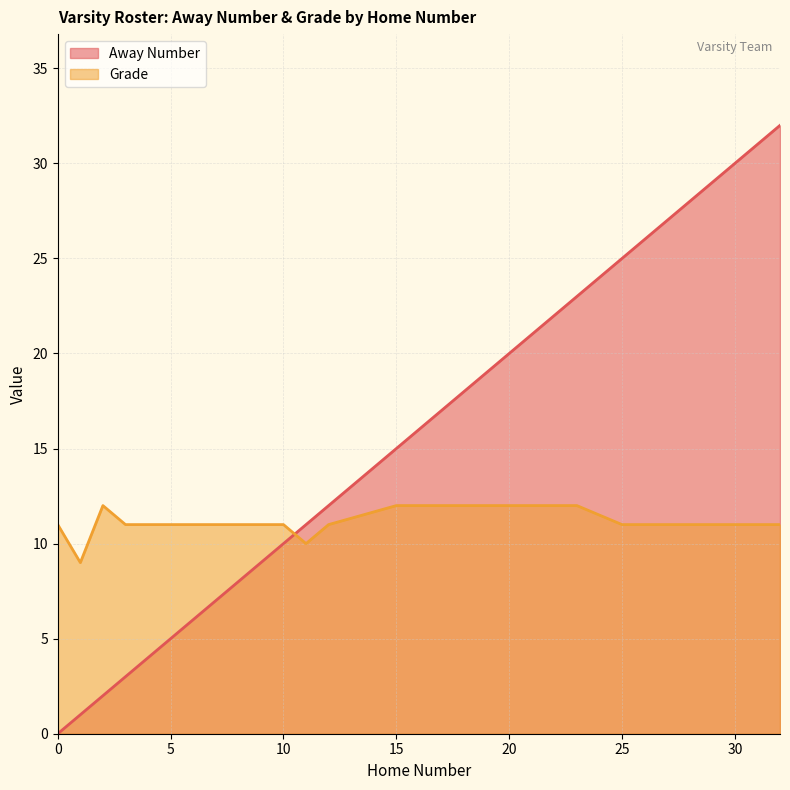

Does the chart have visible grid lines?

Yes